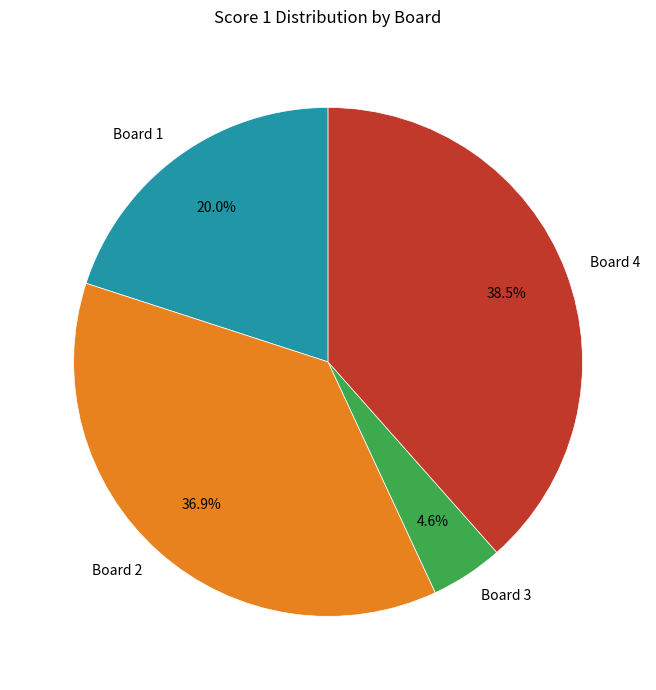

The Board 3 slice represents 5% of the pie. True or false?

True